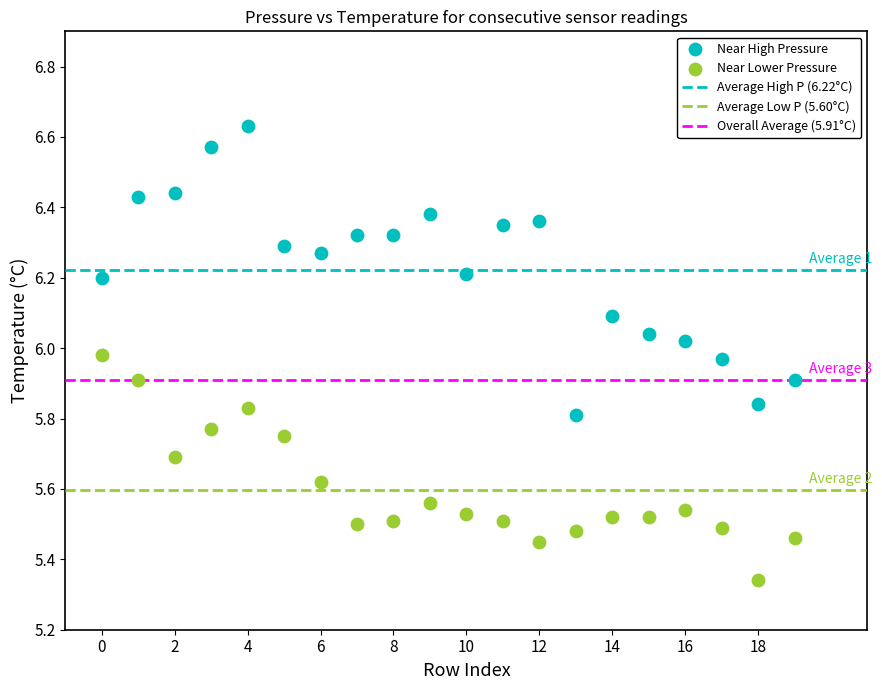

Which series reaches the maximum Y coordinate?

Near High Pressure